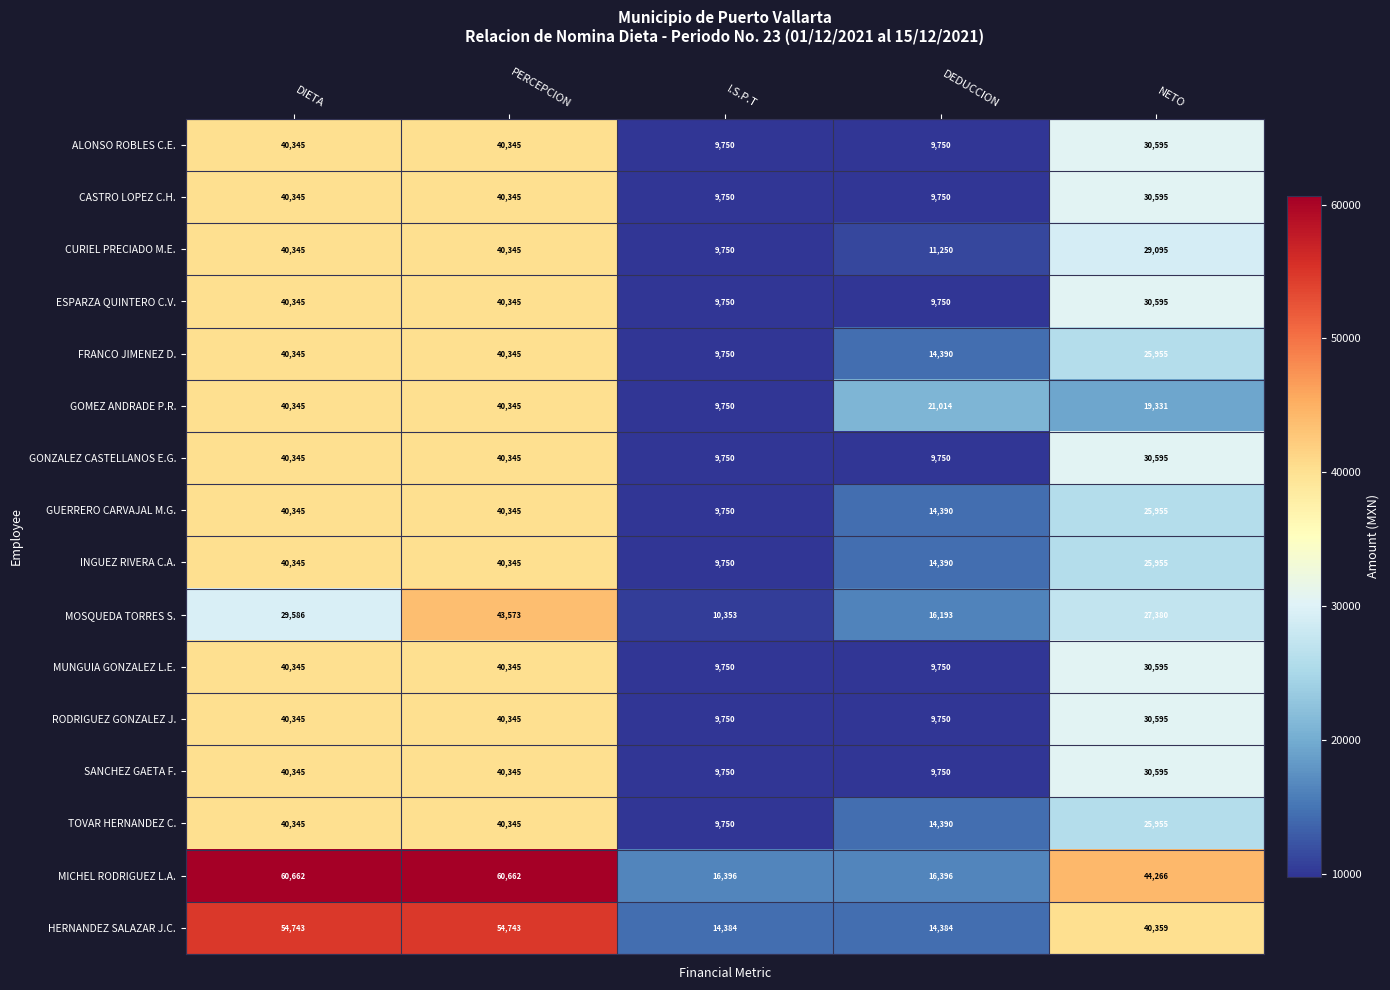

What is the highest value of the ALONSO ROBLES C.E. series?

40345